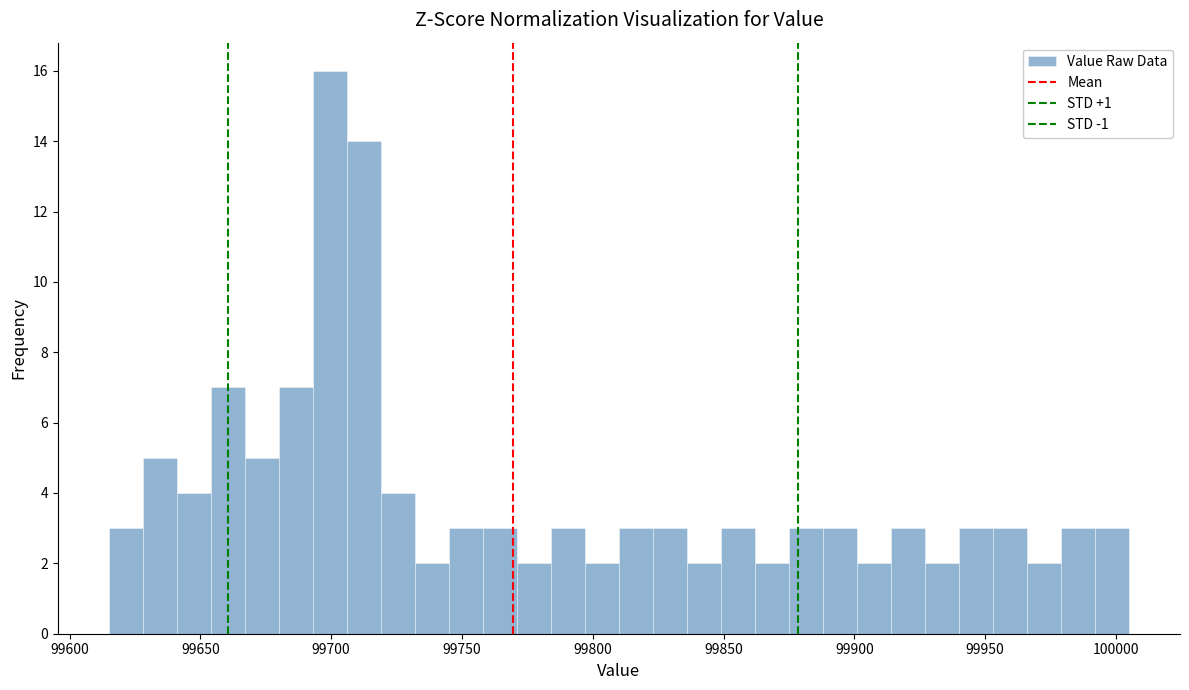

Read against the x-axis, roughly where is the centre of the tallest bar?

99700